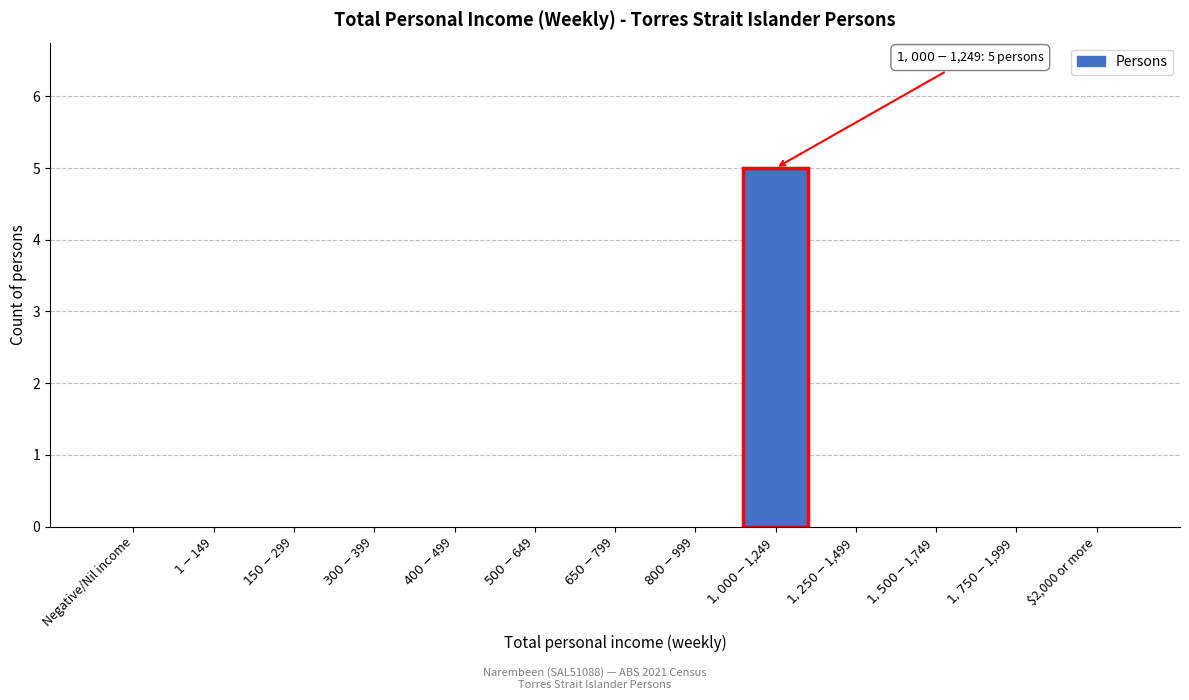

What is the sum of all values?

5